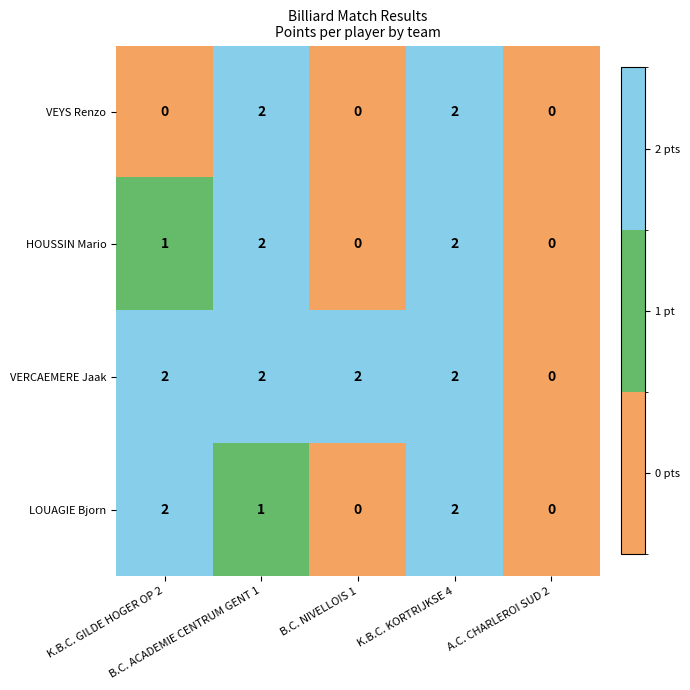

At which category is the sum across all series the highest?

K.B.C. KORTRIJKSE 4